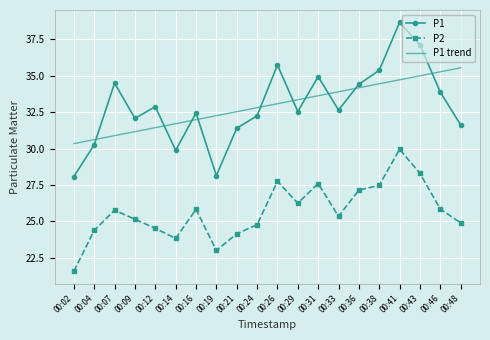

True or false: P2 and P1 trend cross at least once.

False